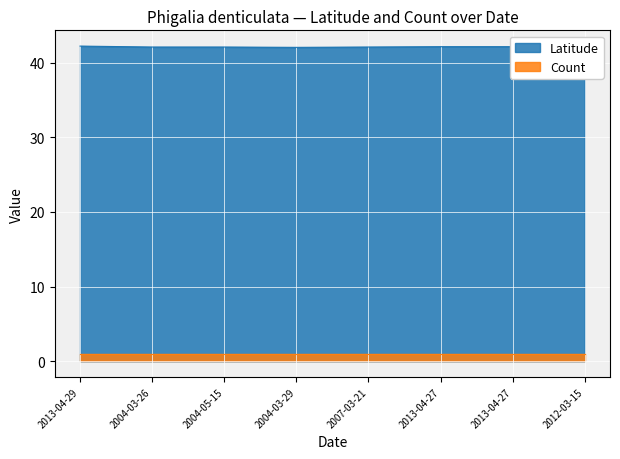

Is it true that the value at 2013-04-27 is 26.4?

False